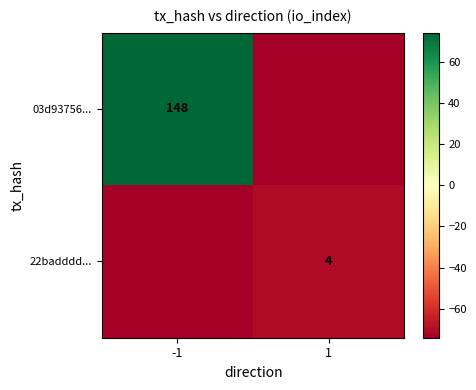

The value of 03d93756... at -1 is 148. True or false?

True